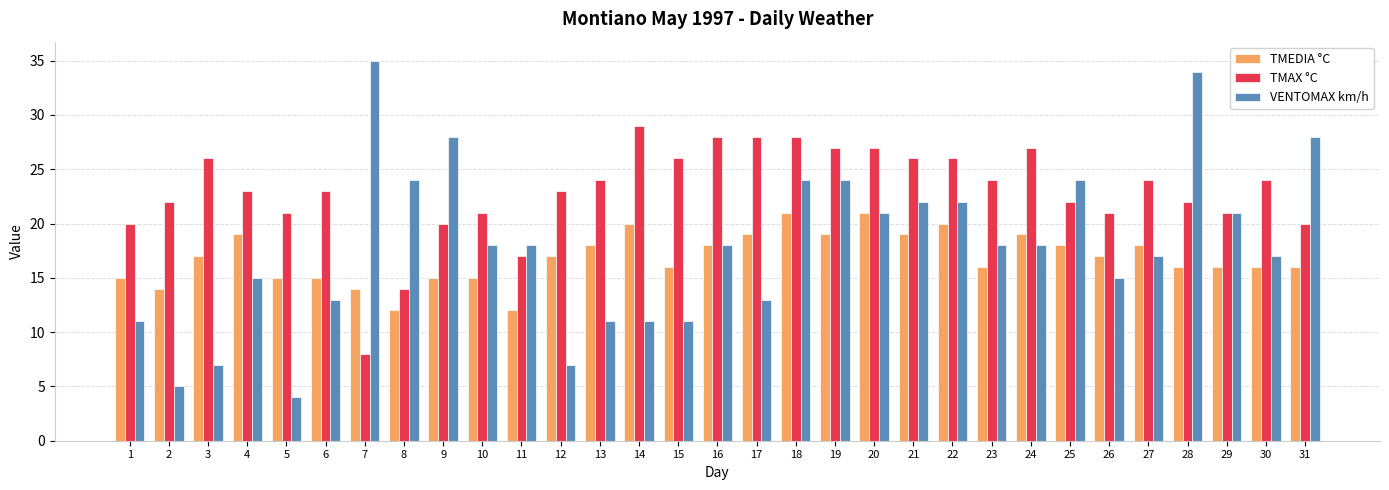

True or false: TMAX °C has a value of 14 at 8.

True